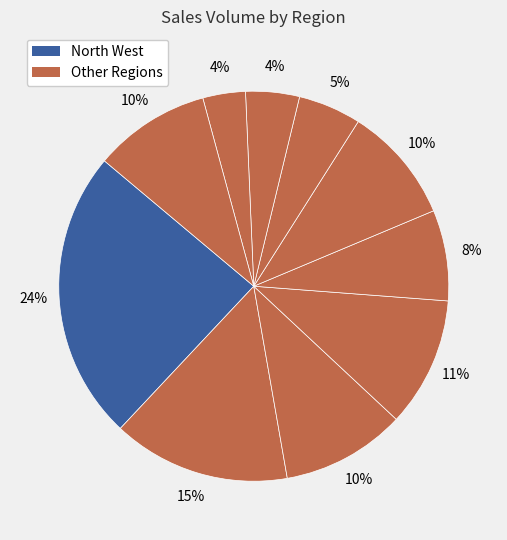

How many segments does this pie chart have?

10